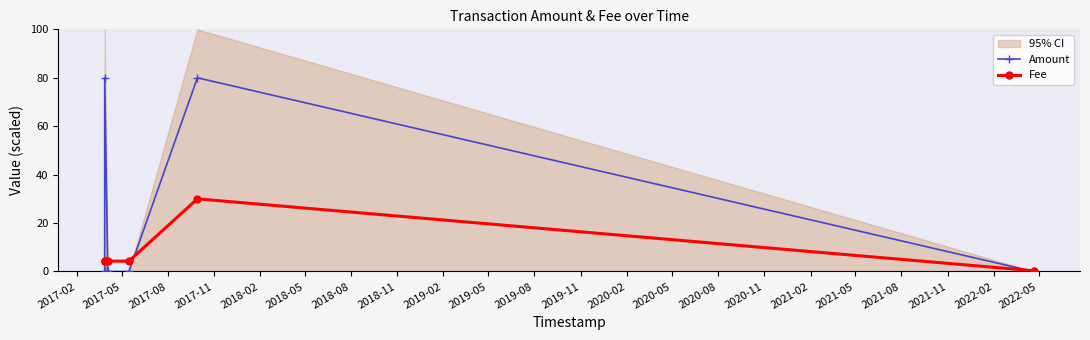

What is the value of the Amount point at the 6th from the left?

80.0